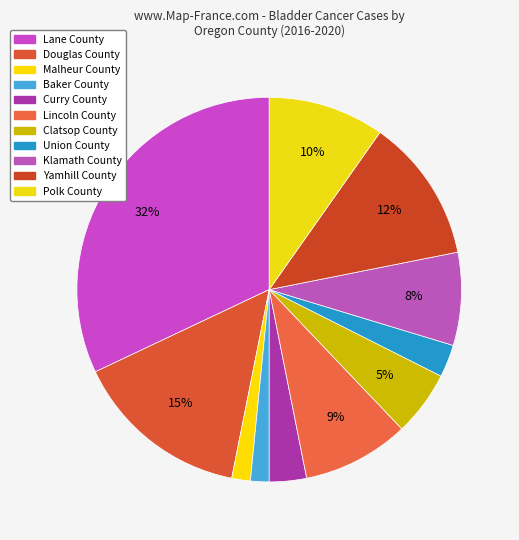

Count the number of slices in the pie.

11